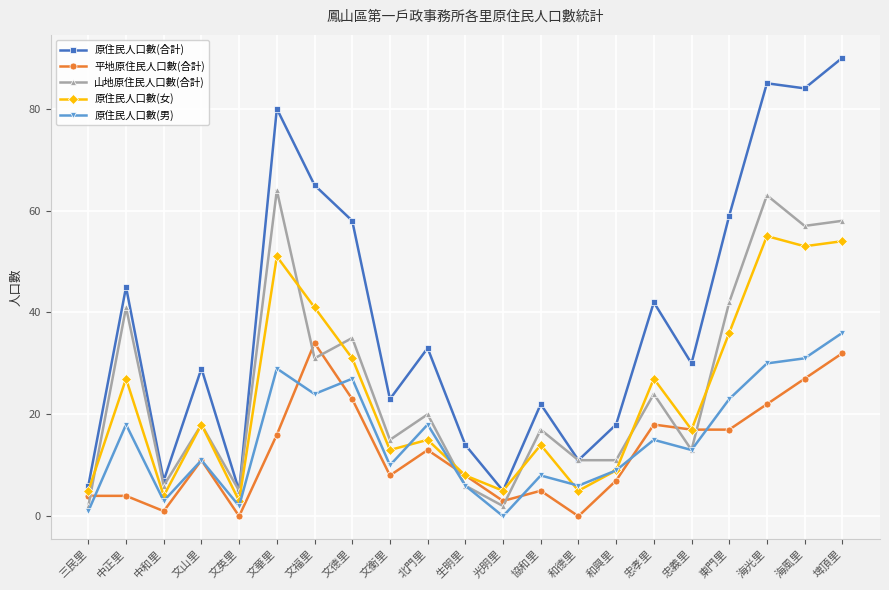

What is the label of the 9th point from the left?

文衡里